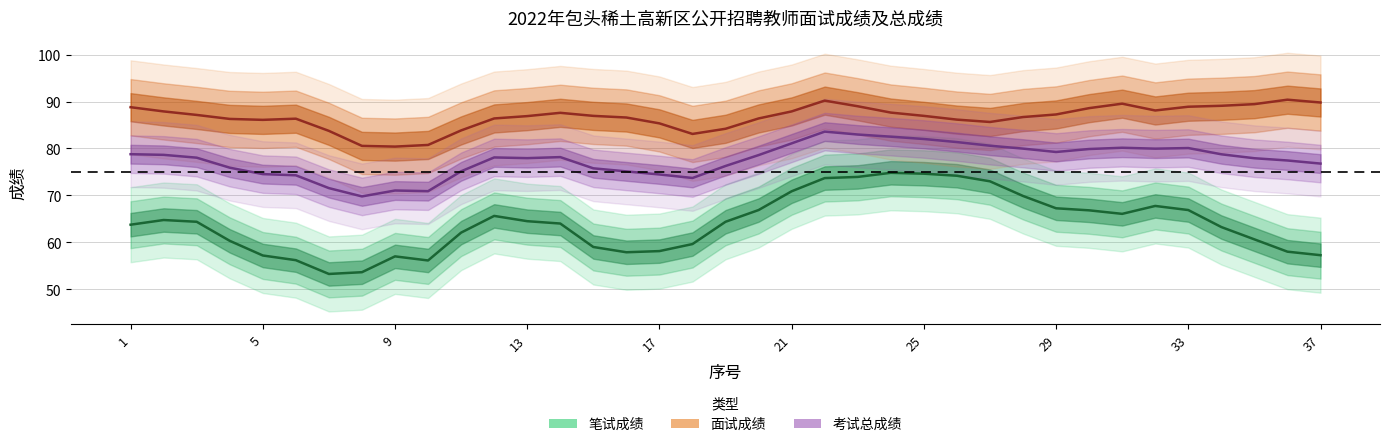

What is the difference between the maximum and minimum values in the 面试成绩 series?

10.0